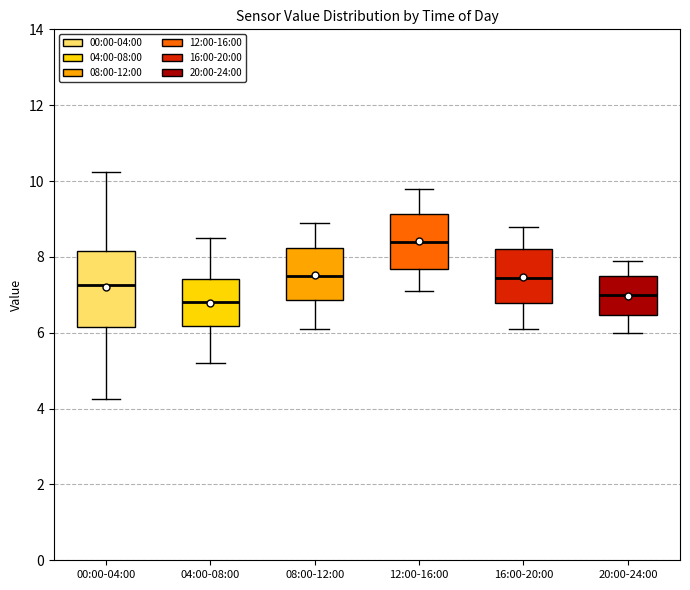

Reading left to right, transcribe this box plot: for each box, give where its median line is, the range the box spans, and where its two whiskers end, as read against the y-axis. The values are not printed on the chart, so give them approximately, as read against the axis.

00:00-04:00: median 7.2, box 6.2 to 8.2, whiskers 4.2 to 10.2
04:00-08:00: median 6.8, box 6.2 to 7.4, whiskers 5.2 to 8.6
08:00-12:00: median 7.6, box 6.8 to 8.2, whiskers 6.2 to 9.0
12:00-16:00: median 8.4, box 7.6 to 9.2, whiskers 7.2 to 9.8
16:00-20:00: median 7.4, box 6.8 to 8.2, whiskers 6.2 to 8.8
20:00-24:00: median 7.0, box 6.4 to 7.6, whiskers 6.0 to 8.0